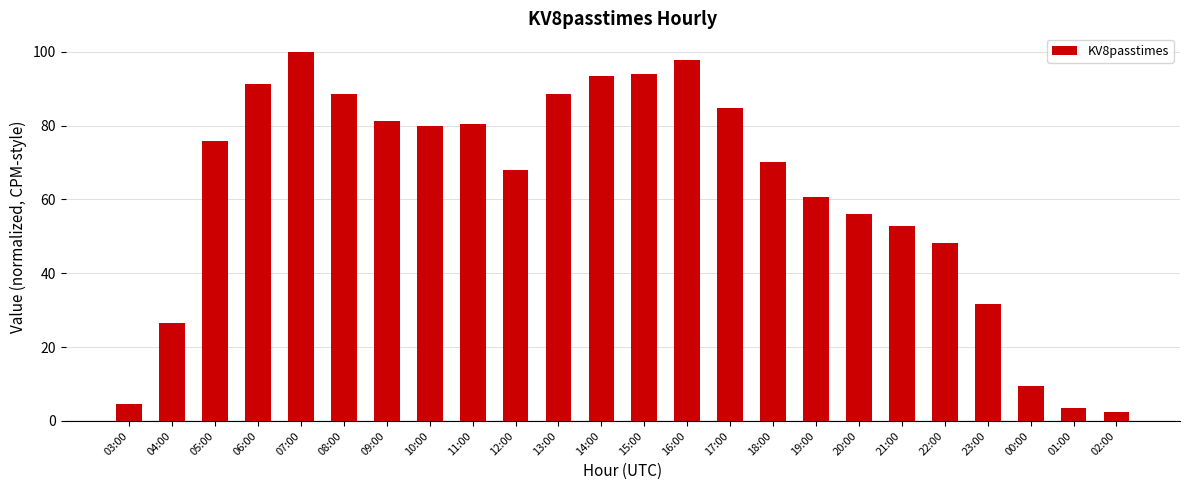

The value at 16:00 is 97.7. True or false?

True